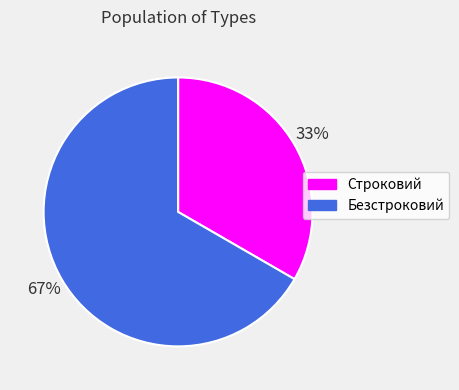

To the nearest percent, what percentage of the pie is Строковий?

33%